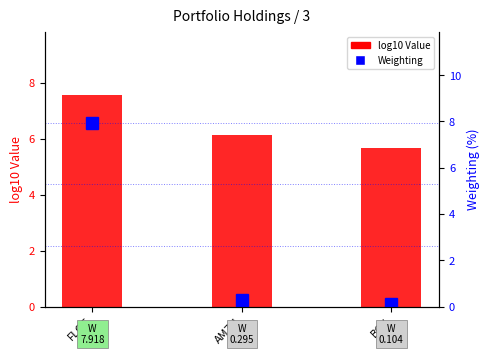

Reading right to left, transcribe all the data shown in this chart.

log10 Value: BOX=5.7	AMZN=6.1	FLOT=7.6
Weighting: BOX=0.1	AMZN=0.3	FLOT=7.9